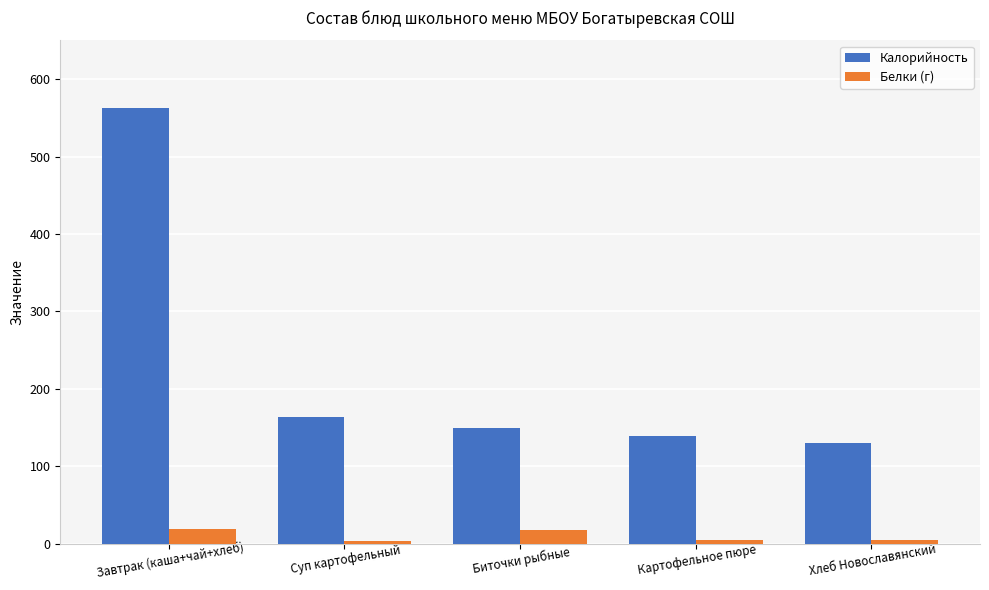

How many groups of bars are there?

5